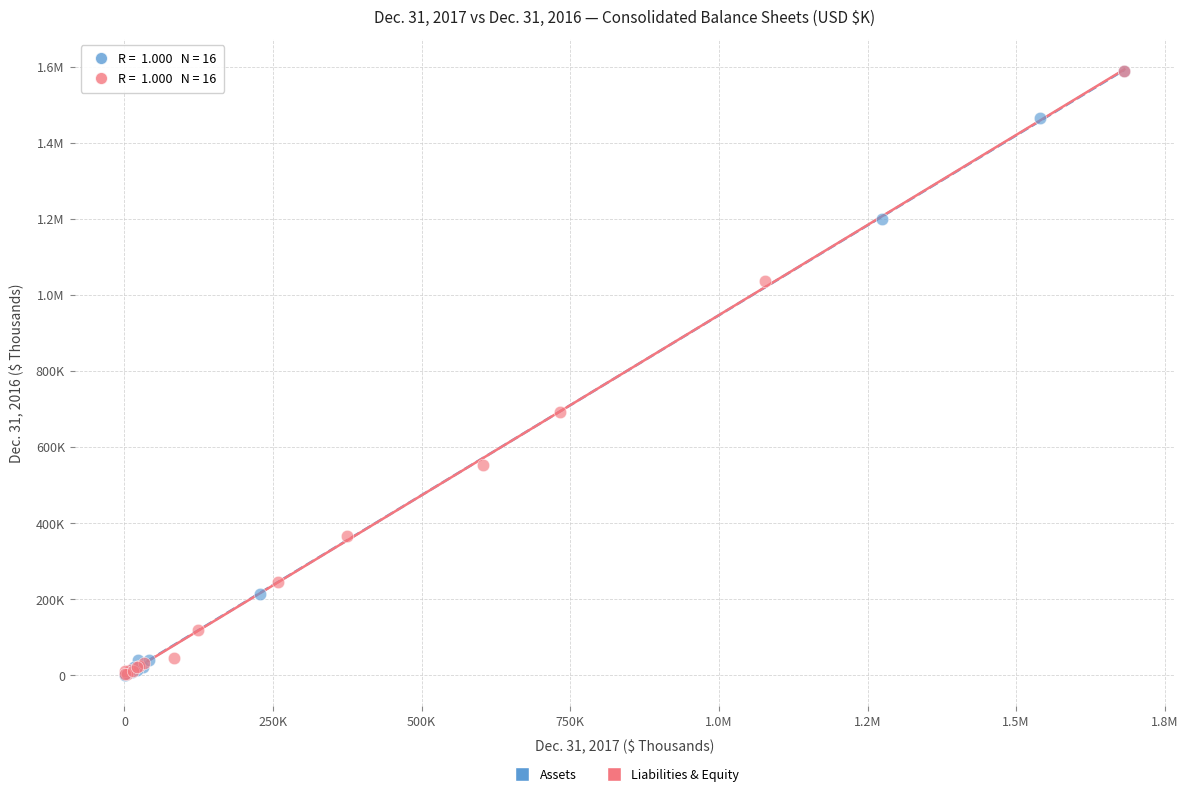

What are all the series names shown in the legend?

Assets, Liabilities & Equity